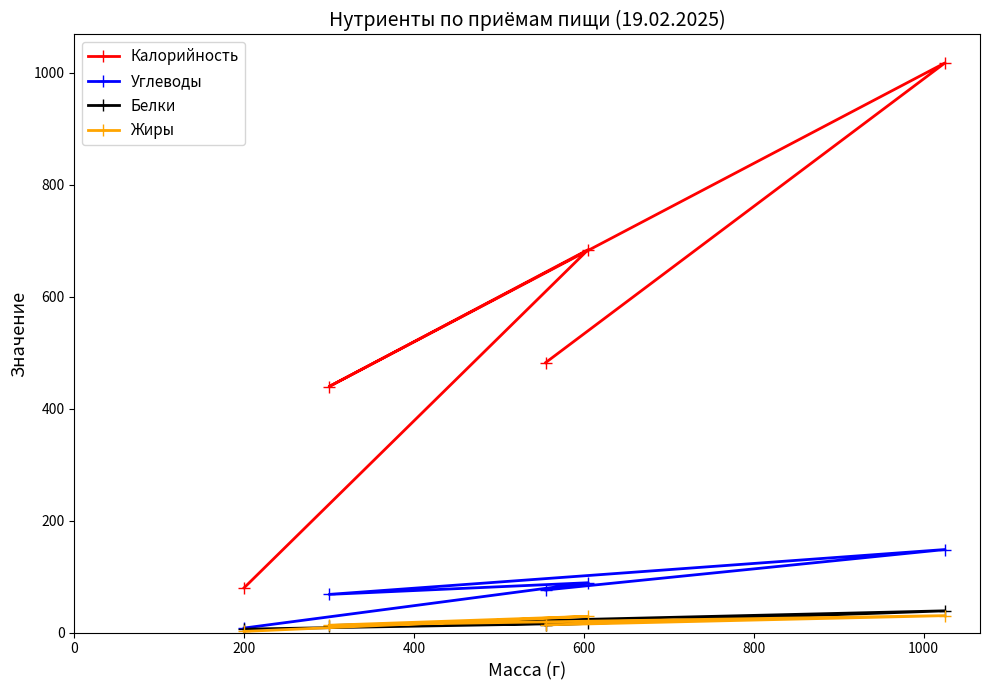

True or false: Белки and Калорийность intersect in this chart.

False